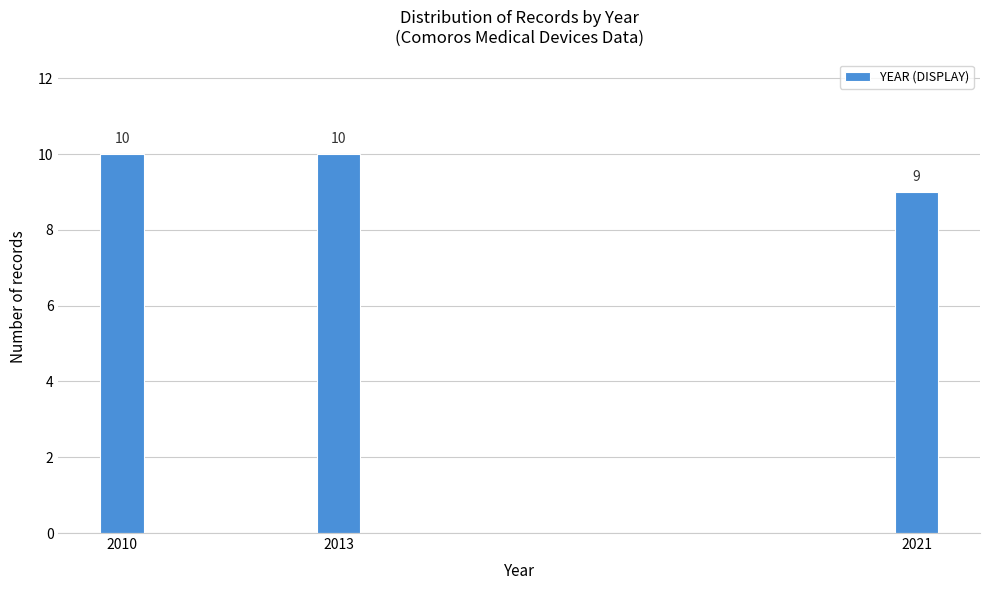

Reading left to right, extract all data points from this chart.

2010=10	2013=10	2021=9